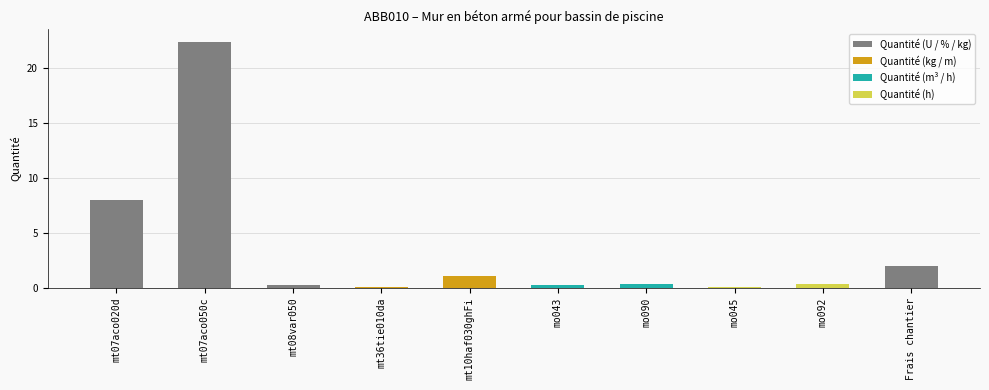

What is the maximum value shown in the chart?

22.4